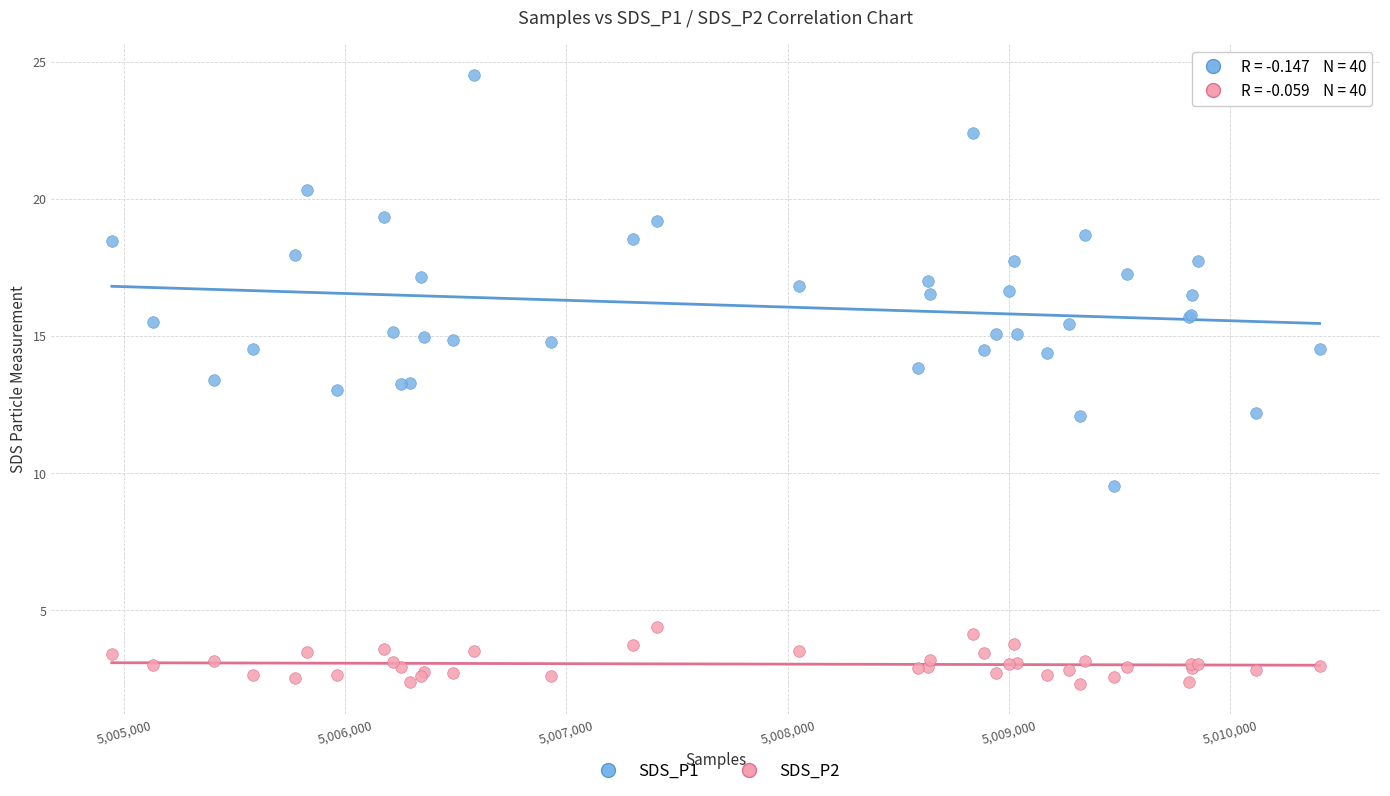

What is the X range (max minus min) for the scatter plot?

5459.0